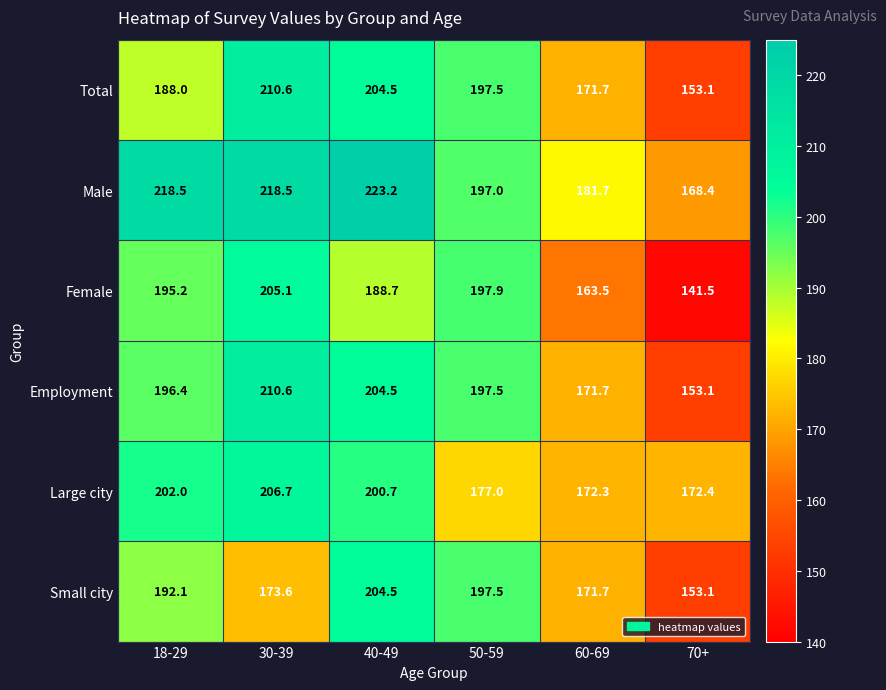

At which label is Large city closest to 189?

40-49